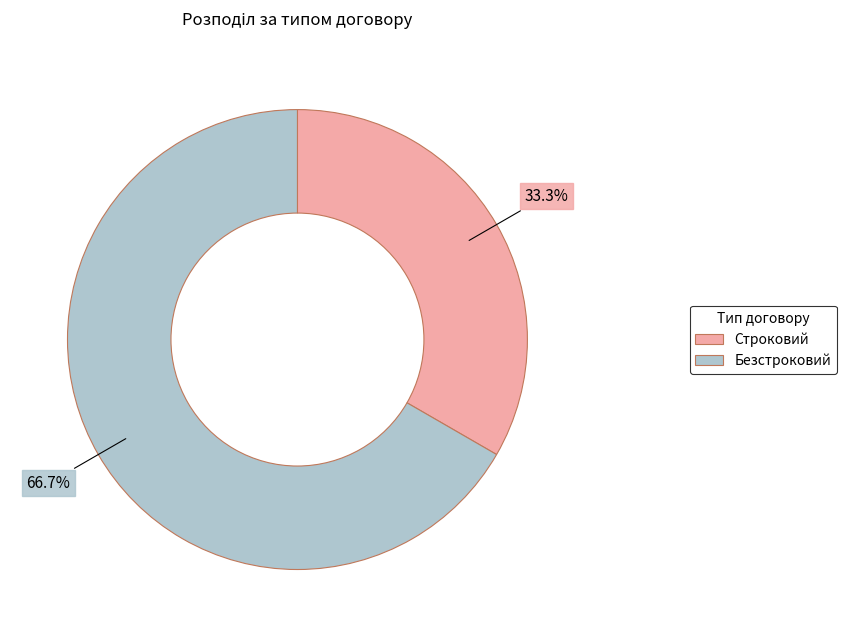

The Безстроковий slice represents 78% of the pie. True or false?

False